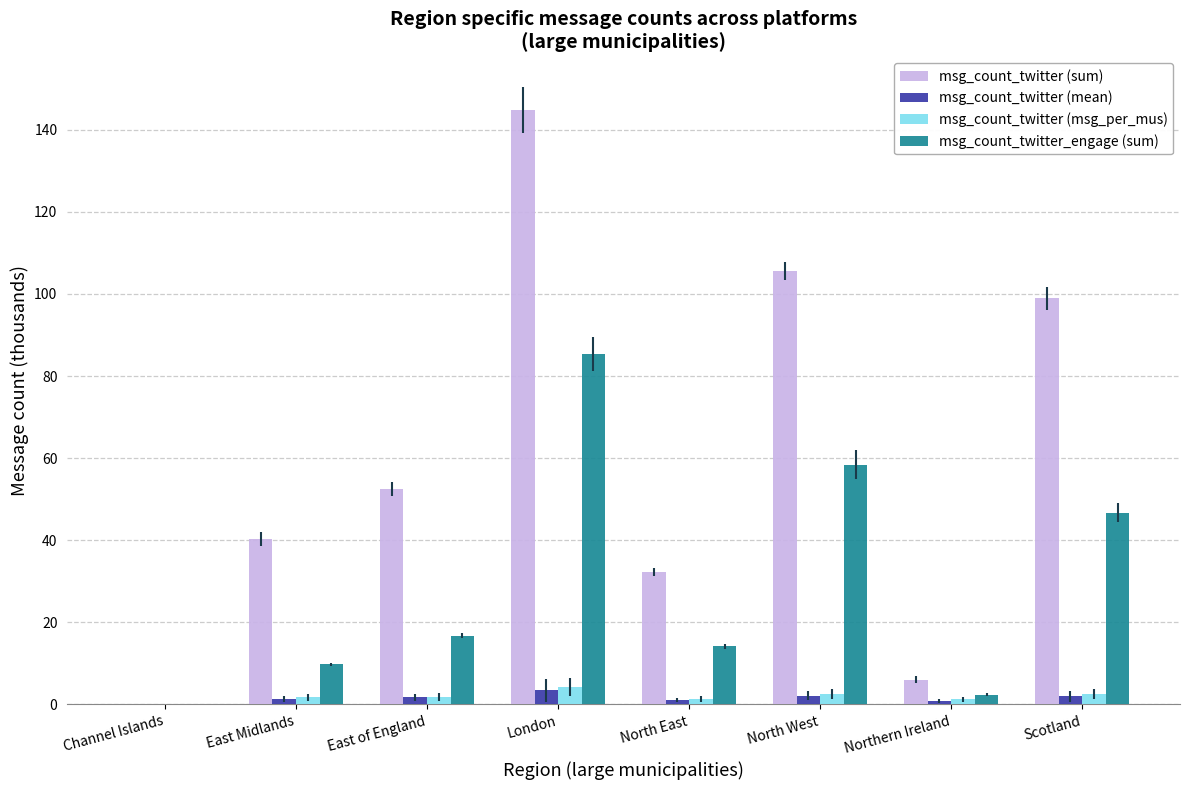

Which series changed the most between East of England and Scotland?

msg_count_twitter (sum)